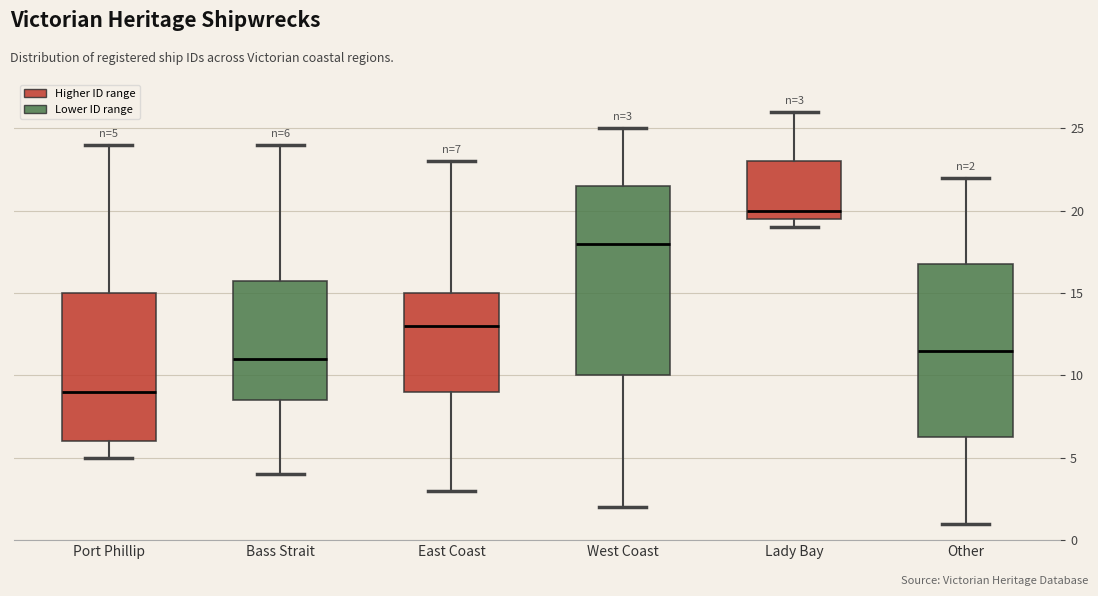

Which box has the lowest median line?

Port Phillip